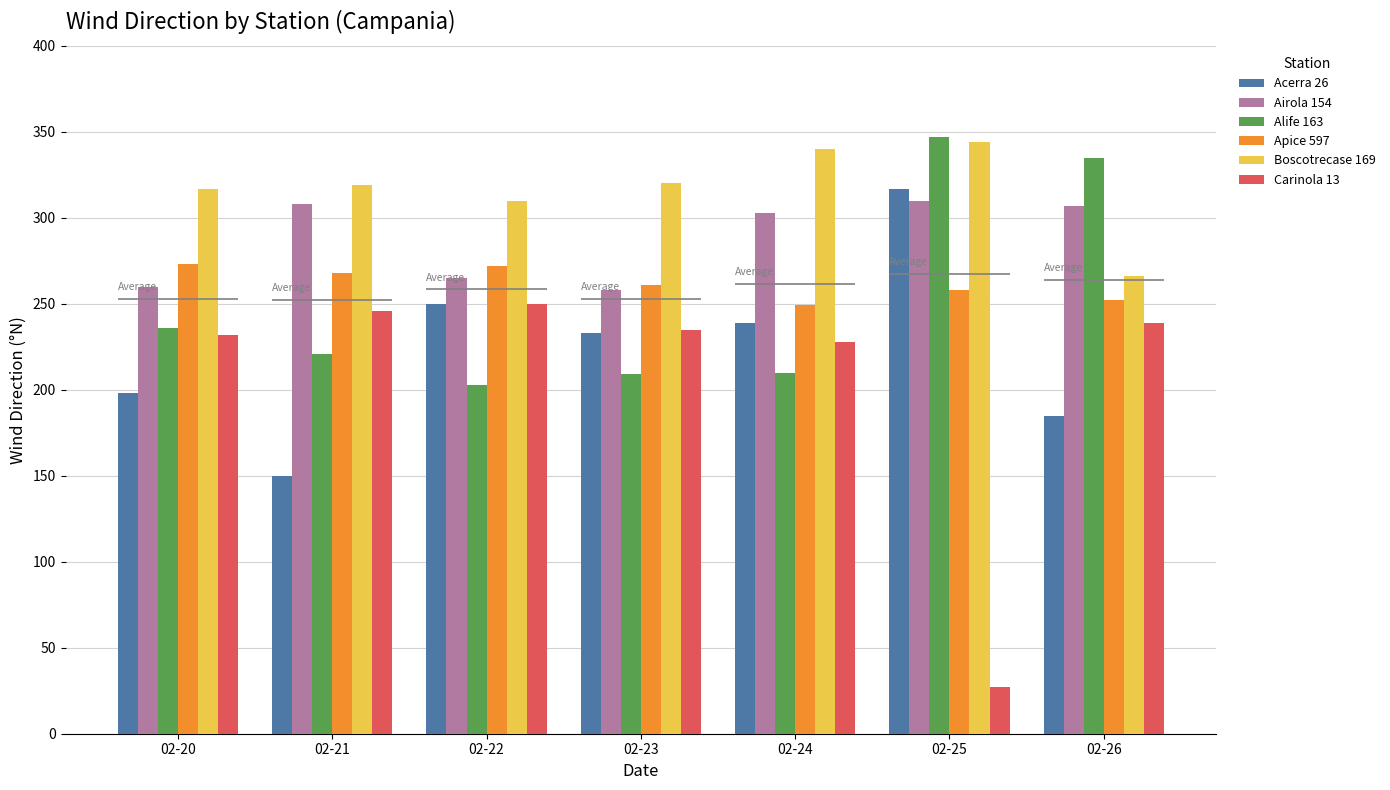

What is the sum of the Apice 597 values at 02-26 and 02-25?

510